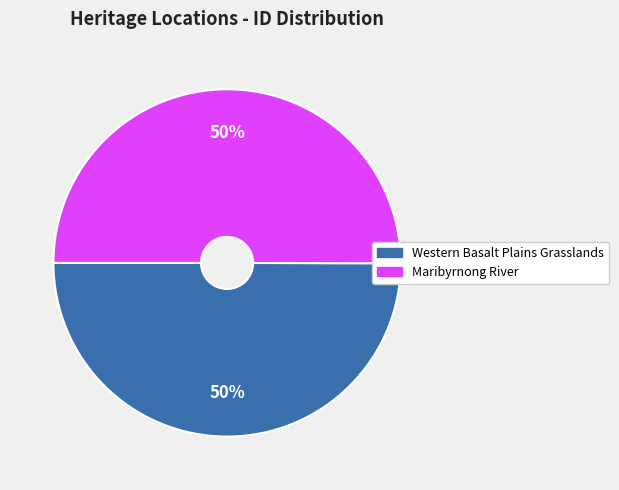

Is the sum of Western Basalt Plains Grasslands and Maribyrnong River greater than half?

Yes